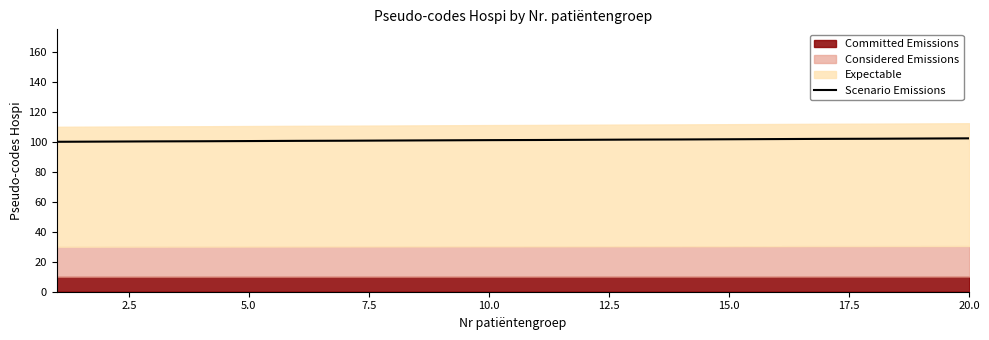

How many lines are shown in the chart?

1